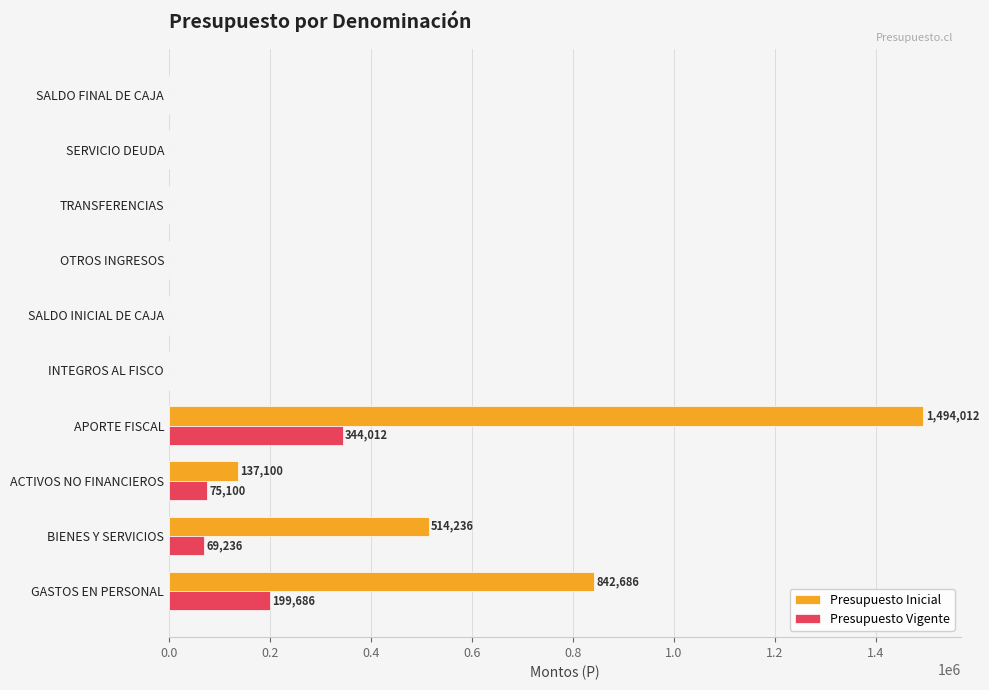

Which label corresponds to the largest value in the chart?

APORTE FISCAL